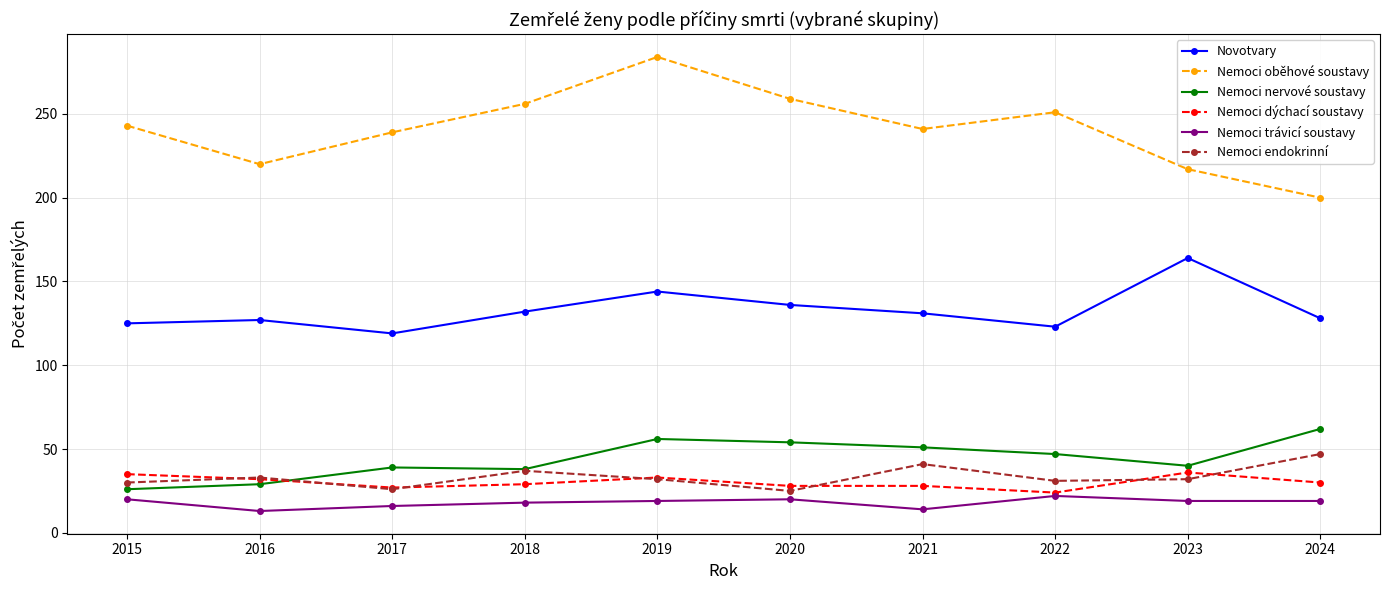

Which series changed the most between 2015 and 2021?

Nemoci nervové soustavy